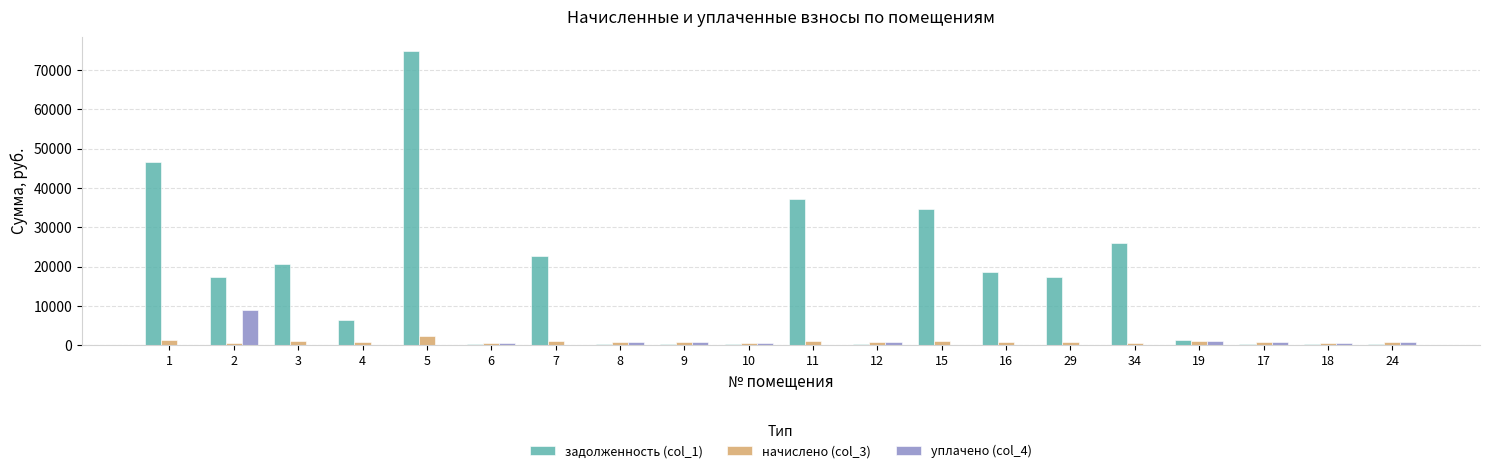

What is the spread (max minus min) of values at 12?

530.2